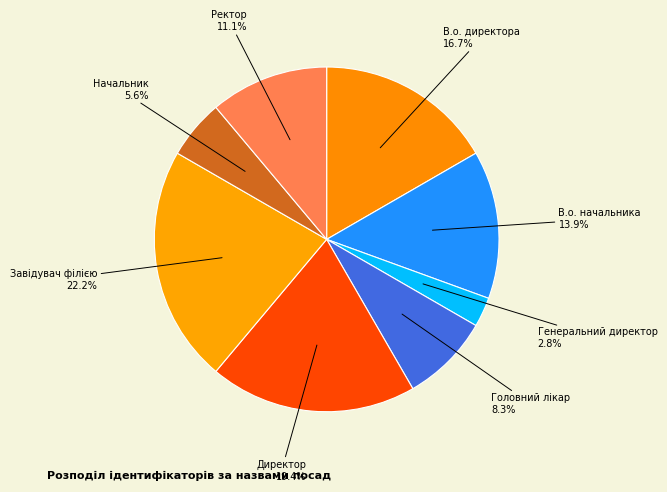

How many segments does this pie chart have?

8